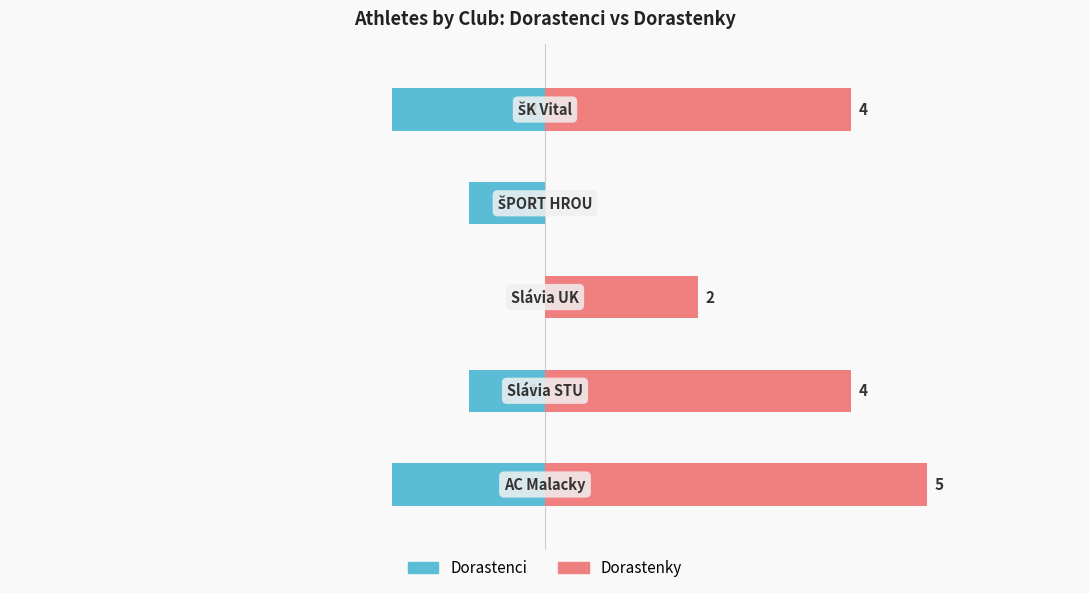

Reading right to left, what are all the values shown in this chart?

Dorastenci: -2	-1	0	-1	-2
Dorastenky: 4	0	2	4	5